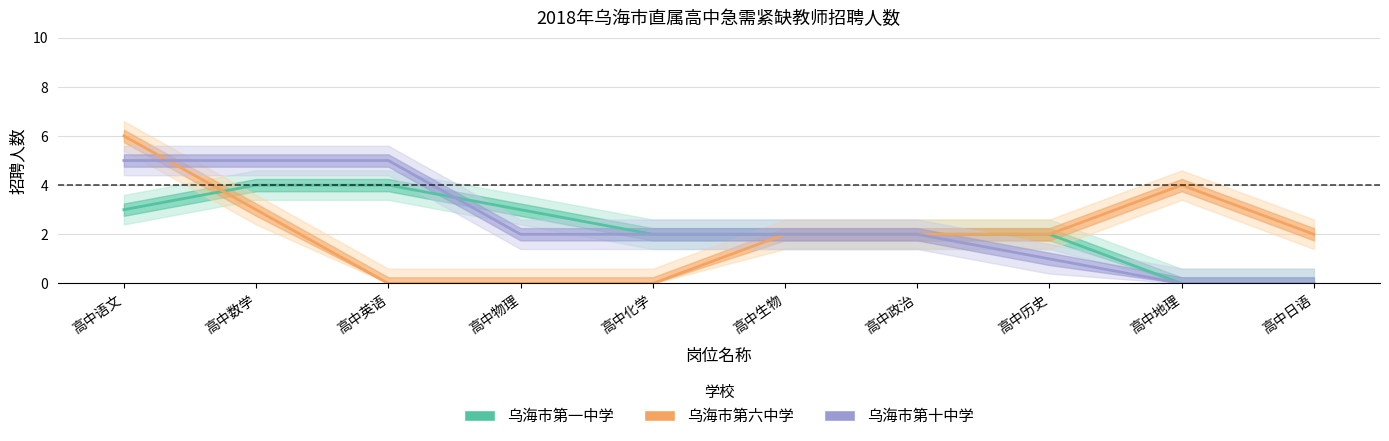

Is it true that 乌海市第十中学 equals 7 at 高中数学?

False